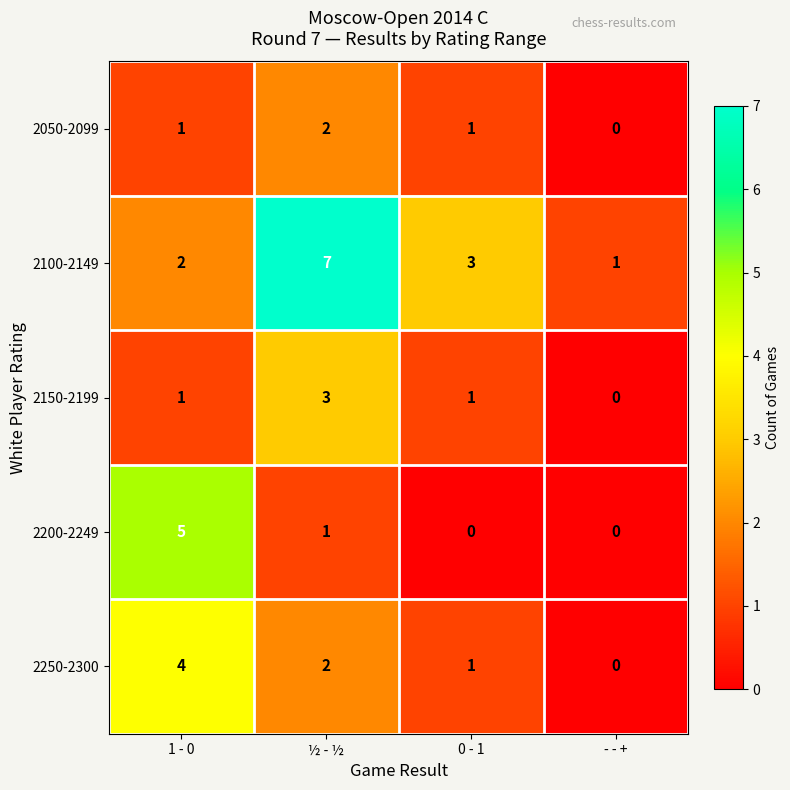

True or false: 2200-2249 has a value of 5 at 1 - 0.

True